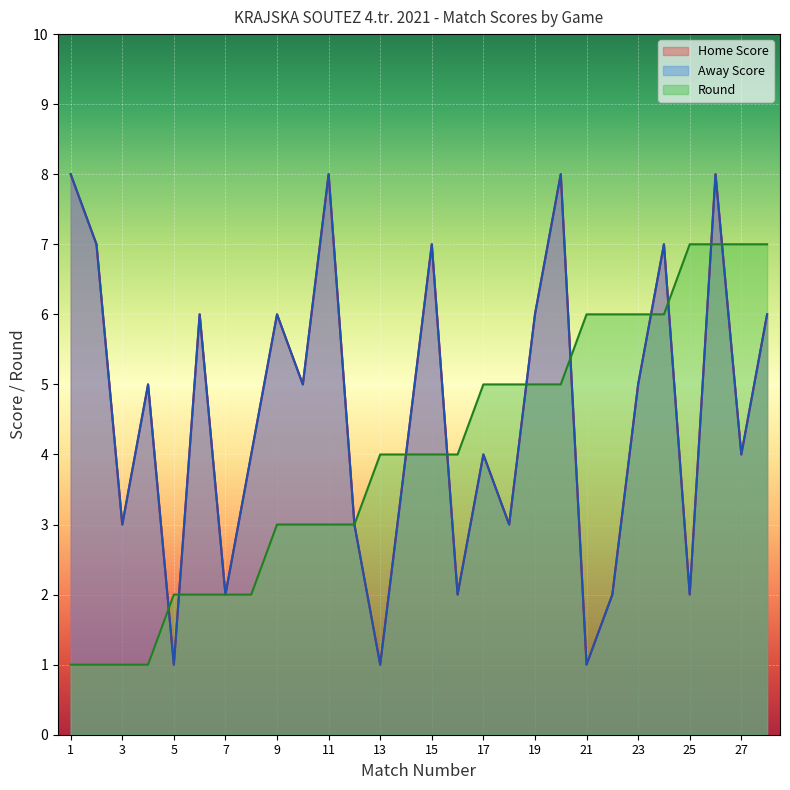

Reading left to right, what are all the values shown in this chart?

Home Score: 1=8	2=7	3=3	4=5	5=1	6=6	7=2	8=4	9=6	10=5	11=8	12=3	13=1	14=4	15=7	16=2	17=4	18=3	19=6	20=8	21=1	22=2	23=5	24=7	25=2	26=8	27=4	28=6
Away Score: 1=8	2=7	3=3	4=5	5=1	6=6	7=2	8=4	9=6	10=5	11=8	12=3	13=1	14=4	15=7	16=2	17=4	18=3	19=6	20=8	21=1	22=2	23=5	24=7	25=2	26=8	27=4	28=6
Match No: 1=1	2=1	3=1	4=1	5=2	6=2	7=2	8=2	9=3	10=3	11=3	12=3	13=4	14=4	15=4	16=4	17=5	18=5	19=5	20=5	21=6	22=6	23=6	24=6	25=7	26=7	27=7	28=7